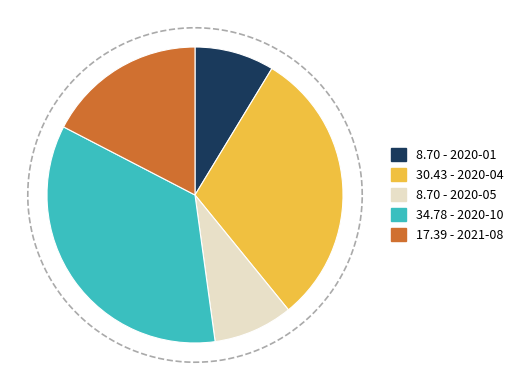

How much of the chart is everything except 2021-06?

100.0%